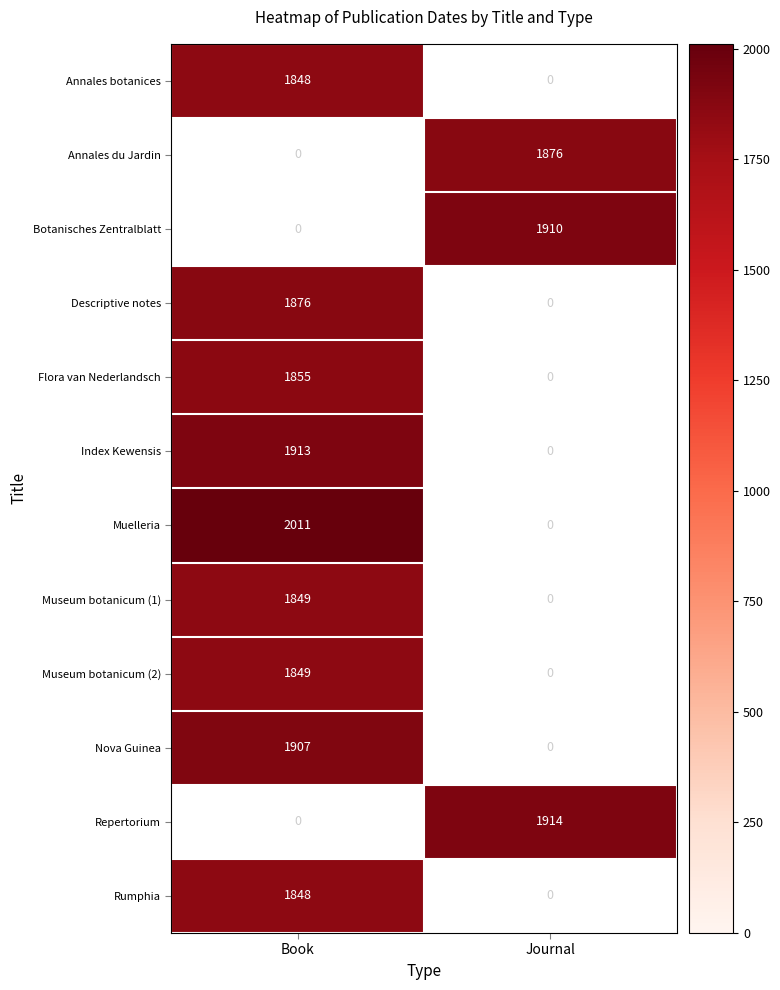

Is it true that Nova Guinea equals 1006 at Book?

False